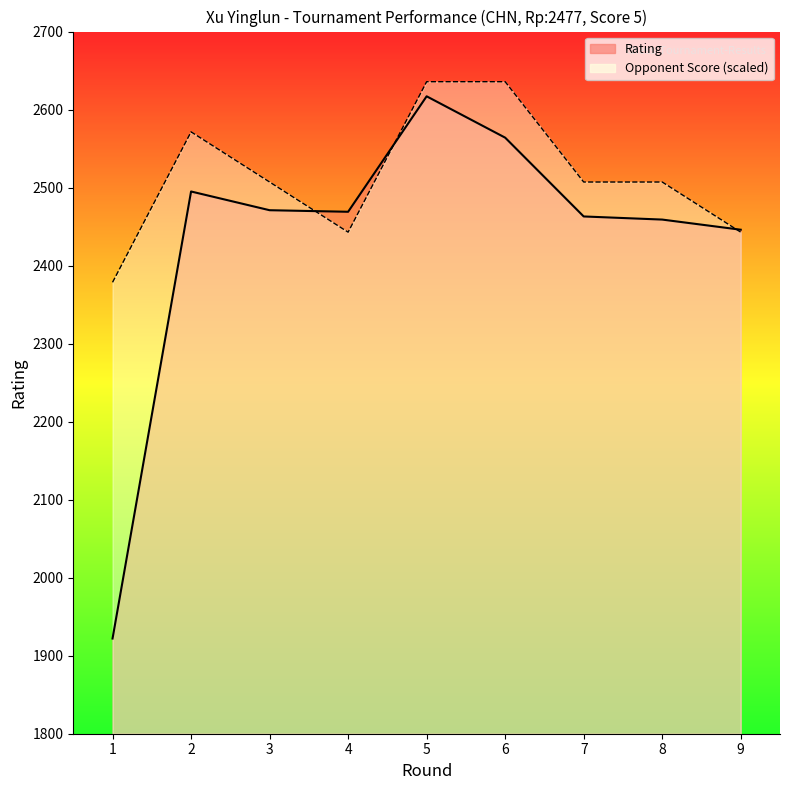

What is the difference between the maximum and minimum values in the Opponent Score series?

257.1